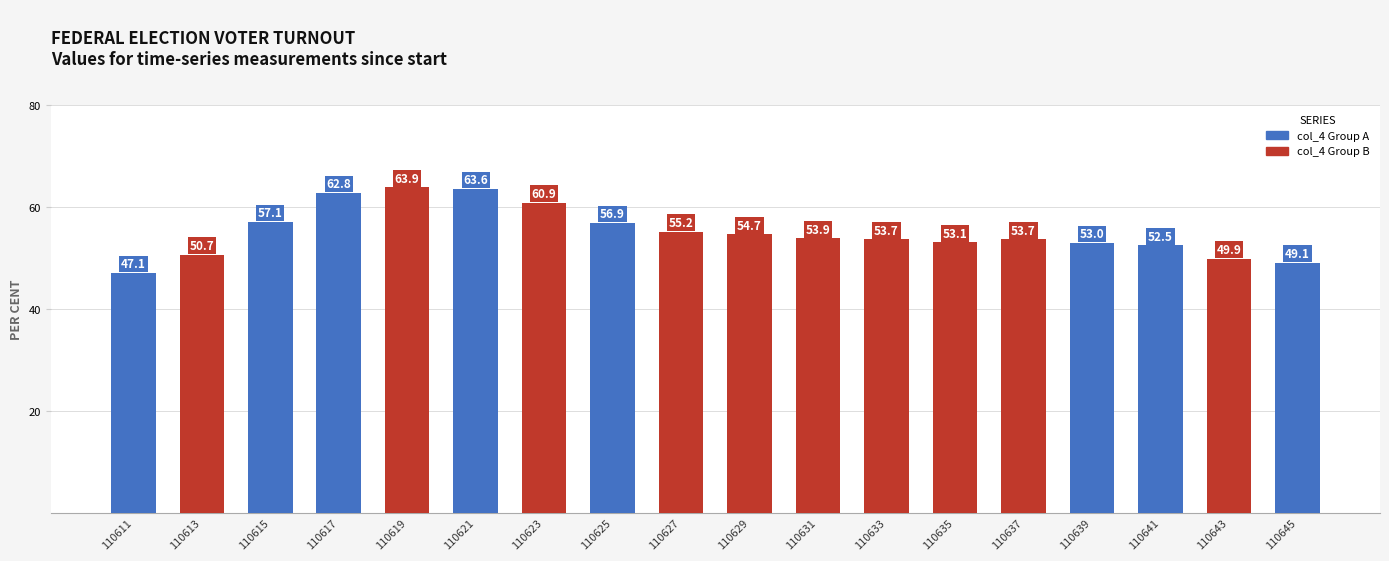

What value does the data have at 110631?

53.9